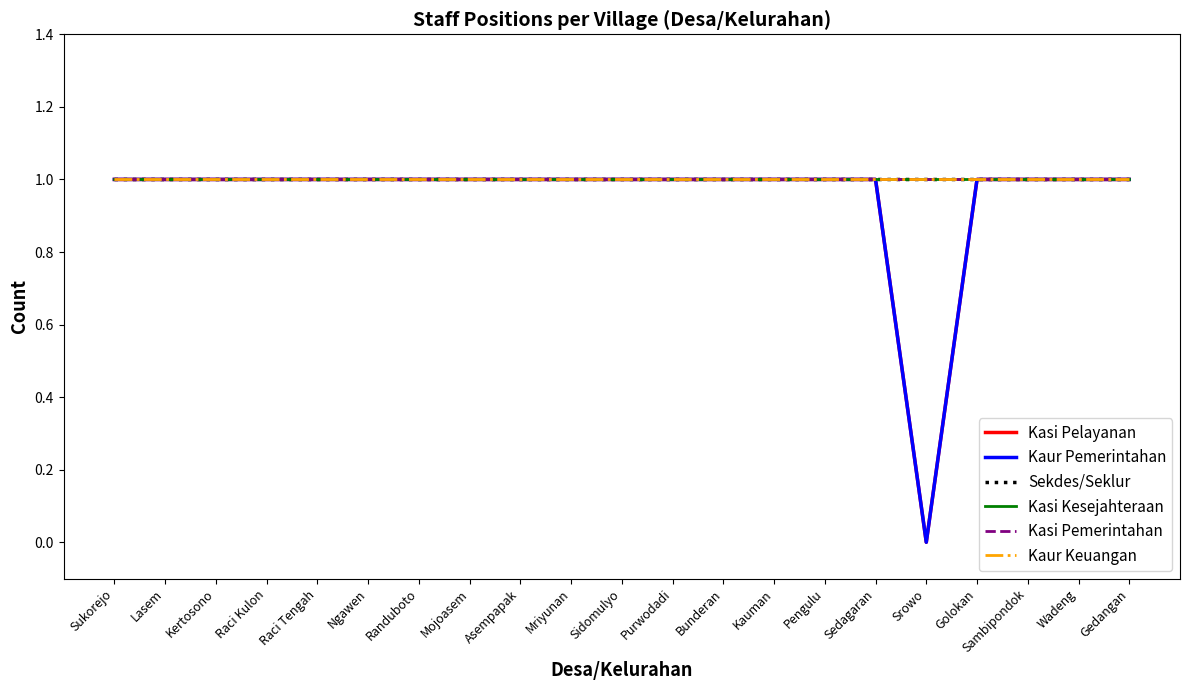

At which label does Kaur Keuangan reach its peak?

Sukorejo